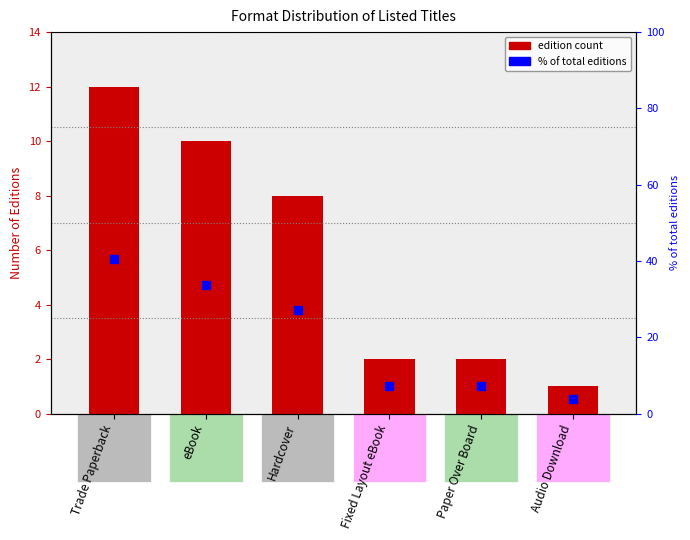

Are the bars horizontal?

No